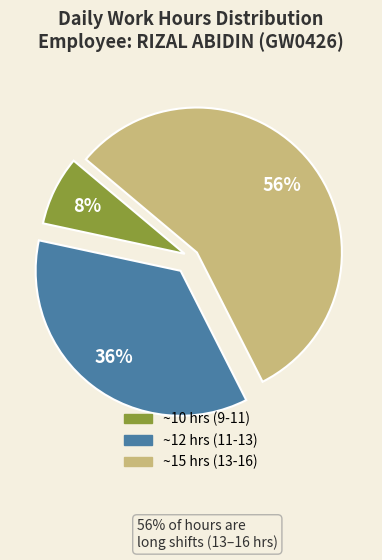

Does any single category account for the majority?

Yes